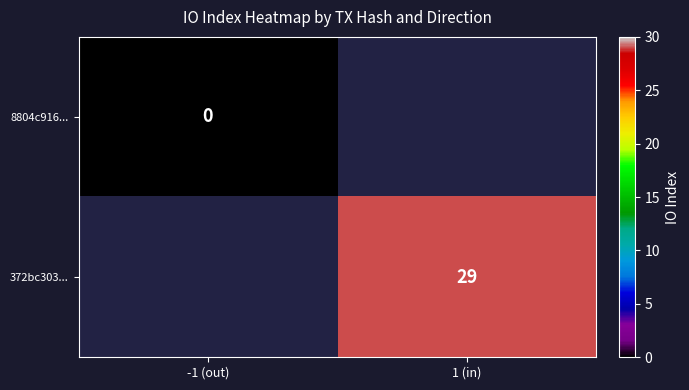

True or false: 372bc303... has a value of 11 at 1 (in).

False